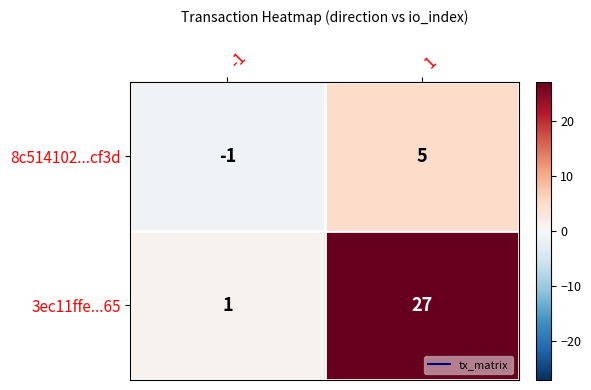

How many series are shown in this chart?

2